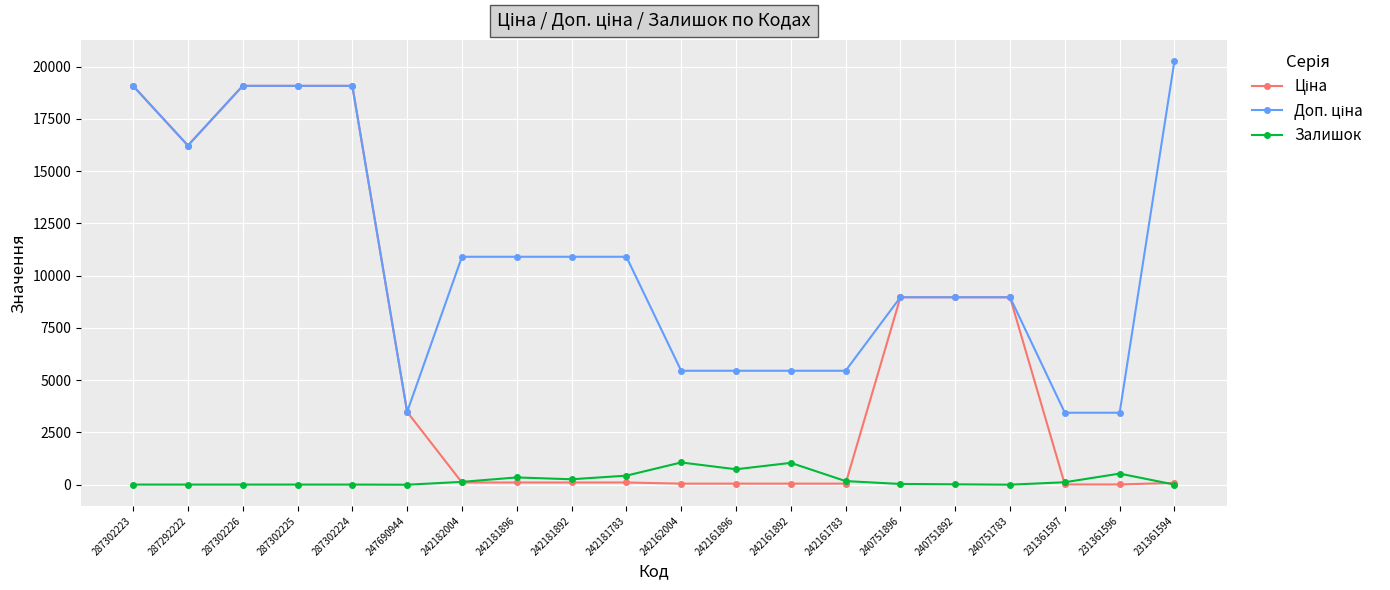

True or false: Залишок has a value of 1769.0 at 242161892.

False